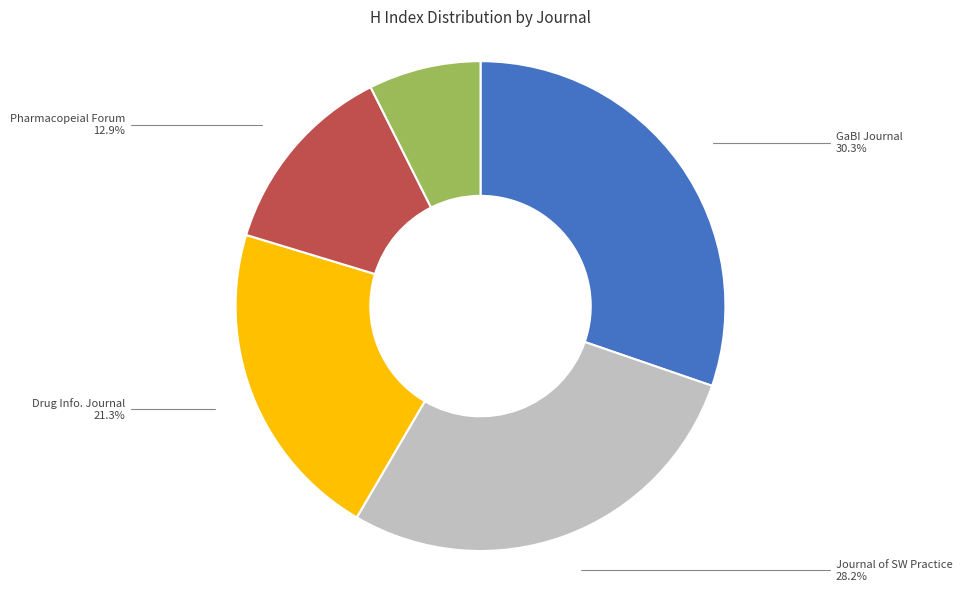

To the nearest percent, what percentage of the pie is GaBI Journal?

30%